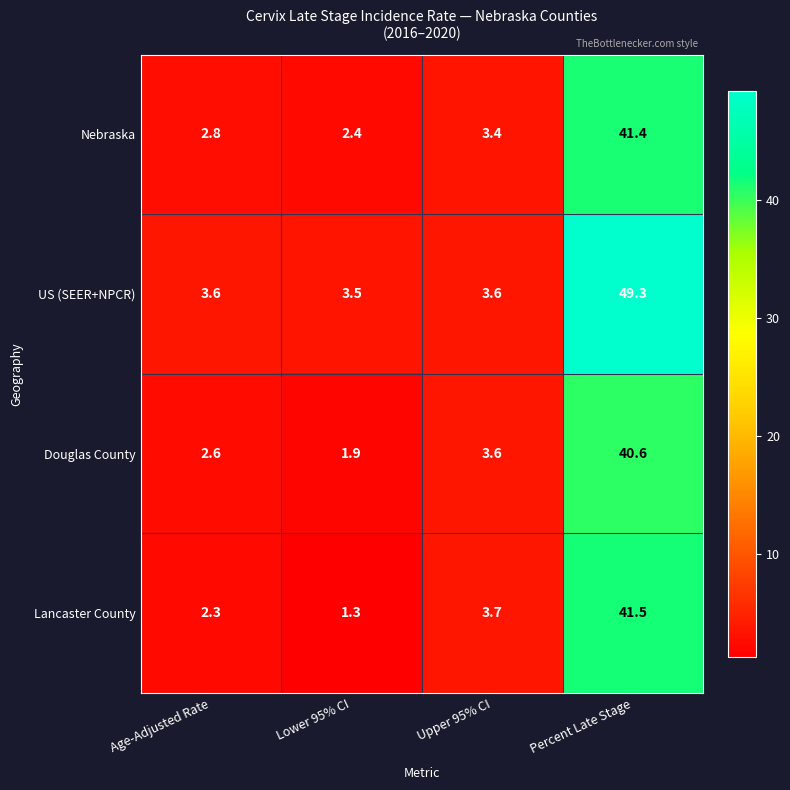

Reading left to right, extract all data points from this chart.

Nebraska: 2.8	2.4	3.4	41.4
US (SEER+NPCR): 3.6	3.5	3.6	49.3
Douglas County: 2.6	1.9	3.6	40.6
Lancaster County: 2.3	1.3	3.7	41.5